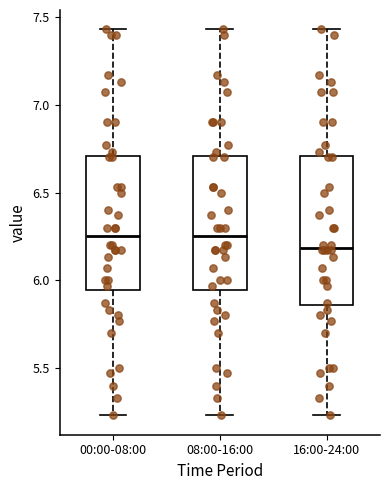

Where does the lower whisker of the box for 08:00-16:00 end on the y-axis? The values are not printed on the chart, so give them approximately, as read against the axis.

5.25